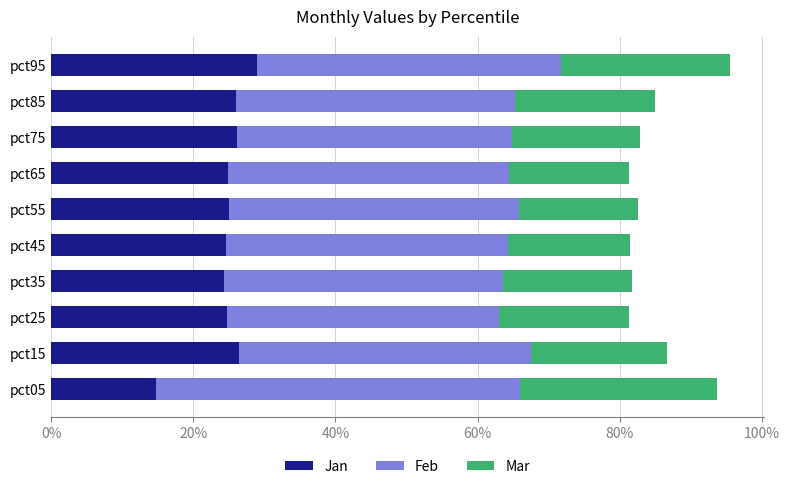

What are all the series names shown in the legend?

Jan, Feb, Mar